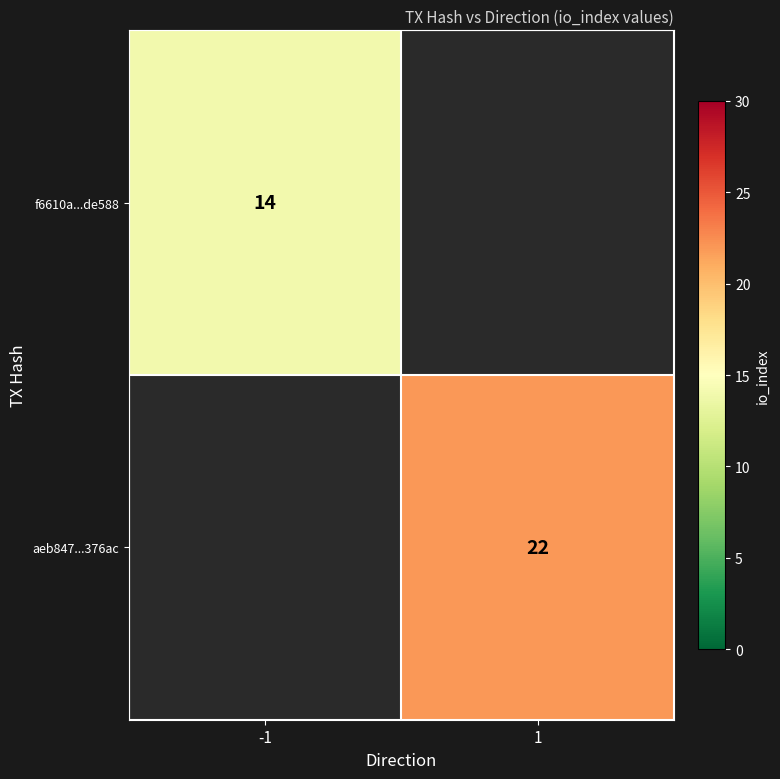

What is the greatest value displayed?

22.0